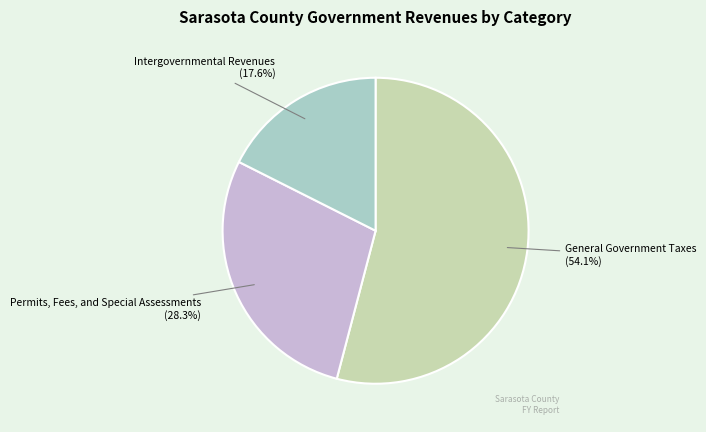

To the nearest percent, what is the average slice percentage?

33%